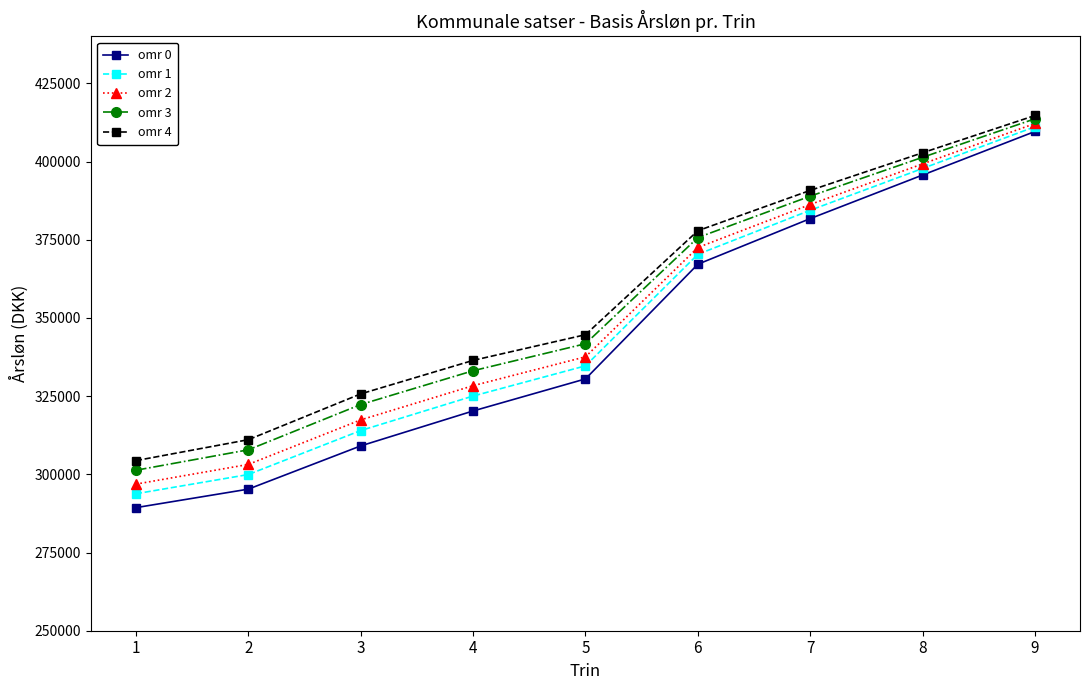

What is the greatest value displayed?

414718